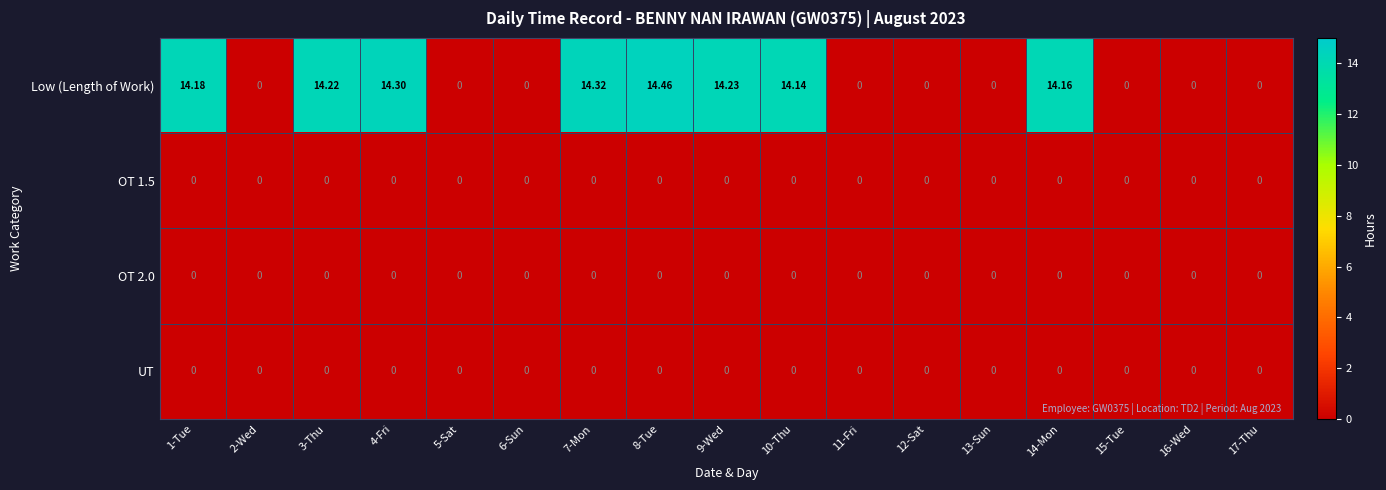

Count the number of data series in this chart.

4